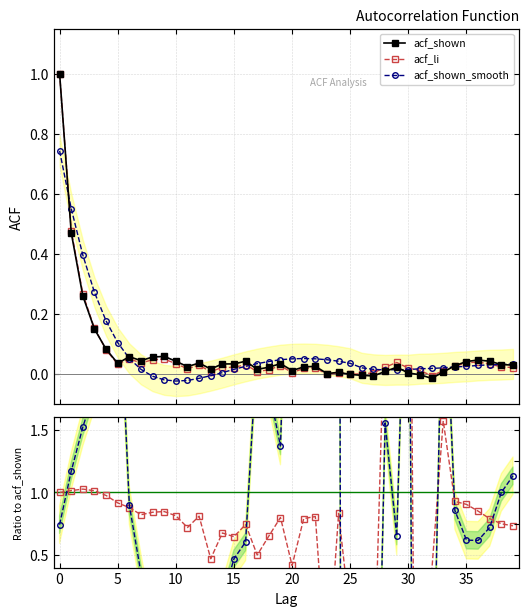

The acf_smooth / acf_shown series shows -36.0 at 25. True or false?

True